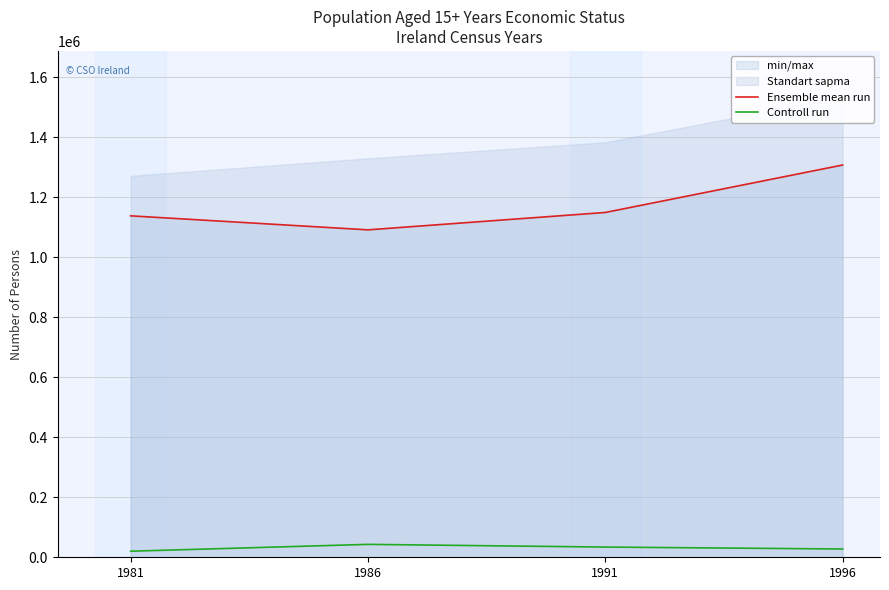

True or false: Ensemble mean run has a value of 1963573 at 1981.

False